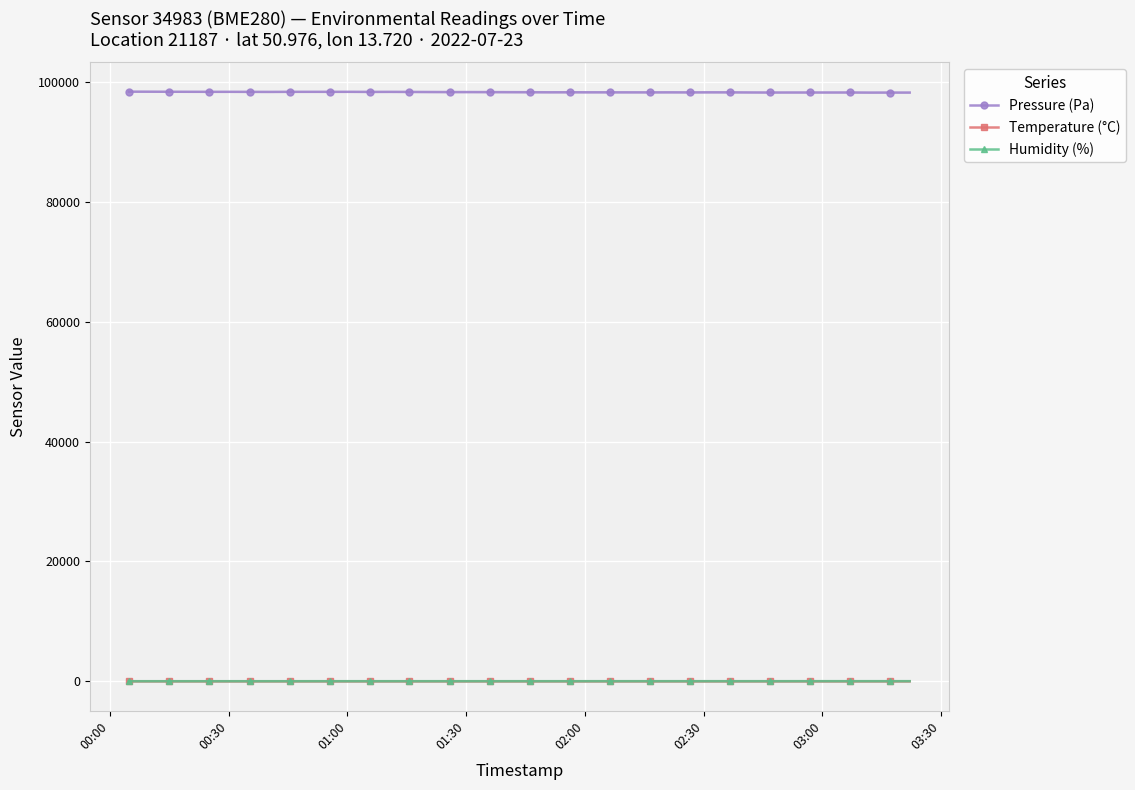

What is the maximum value for Pressure (Pa)?

98341.6